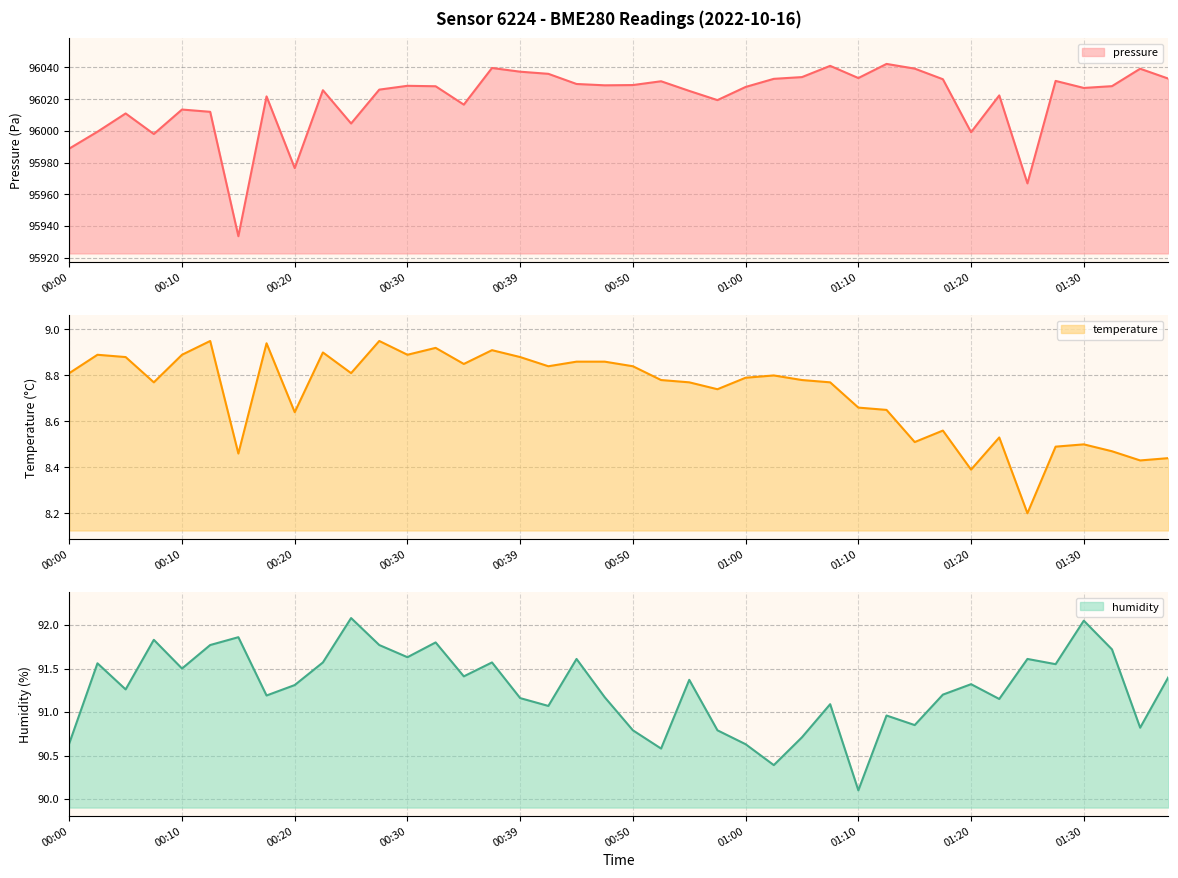

What is the spread (max minus min) of values at 00:37?

96030.8